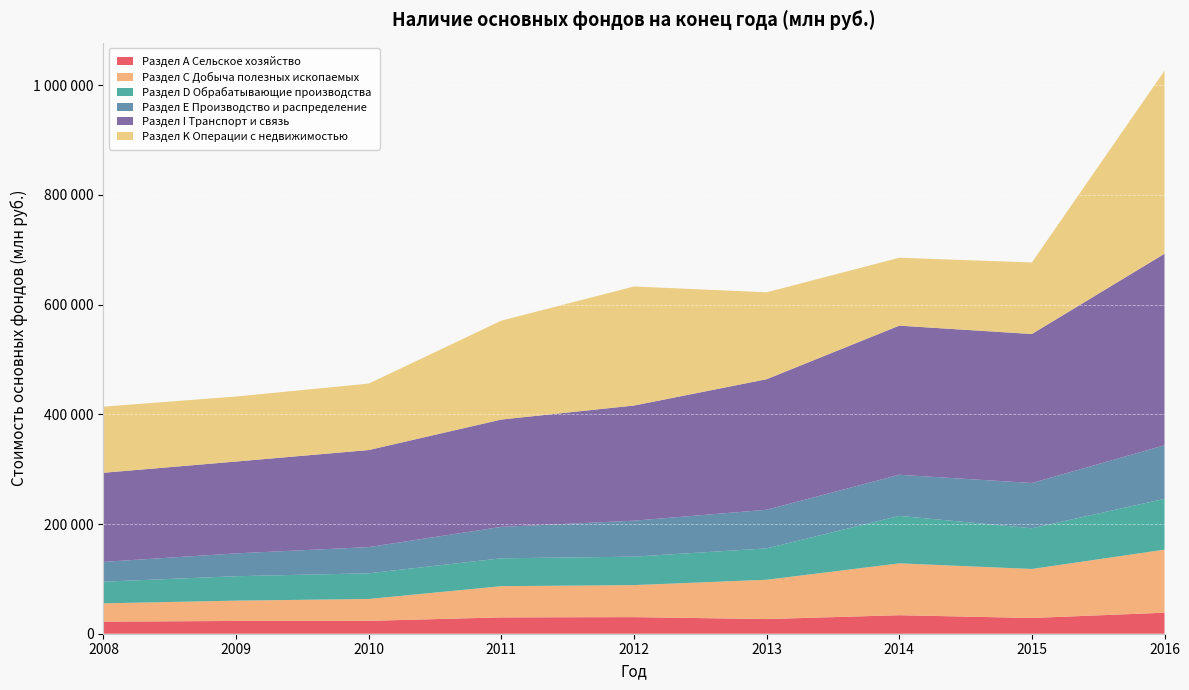

Reading left to right, extract all data points from this chart.

Раздел А Сельское хозяйство: 2008=21991	2009=23291	2010=23455	2011=29783	2012=30252	2013=26748	2014=33752	2015=28683	2016=38351
Раздел С Добыча полезных ископаемых: 2008=33402	2009=37032	2010=39910	2011=56923	2012=58385	2013=71662	2014=94557	2015=89347	2016=114938
Раздел D Обрабатывающие производства: 2008=39439	2009=44545	2010=46810	2011=50783	2012=51864	2013=57193	2014=86557	2015=74257	2016=92604
Раздел Е Производство и распределение: 2008=36164	2009=41634	2010=47785	2011=57314	2012=65613	2013=70387	2014=74913	2015=82495	2016=97670
Раздел I Транспорт и связь: 2008=162459	2009=167440	2010=176935	2011=195725	2012=209933	2013=238017	2014=271901	2015=271650	2016=349254
Раздел K Операции с недвижимостью: 2008=120543	2009=118560	2010=121139	2011=180293	2012=217014	2013=158445	2014=123775	2015=130458	2016=333548